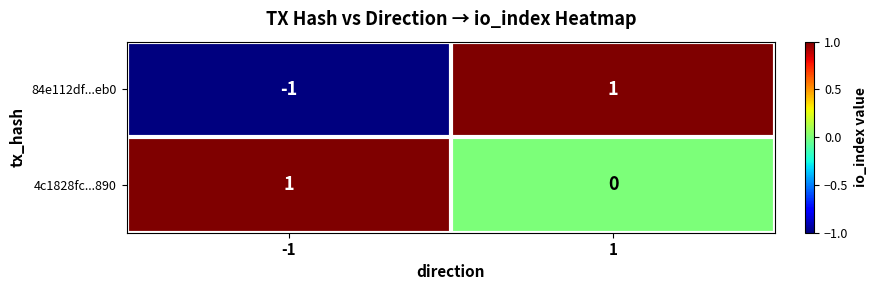

At -1, list the series in order from largest to smallest.

4c1828fc...890, 84e112df...eb0